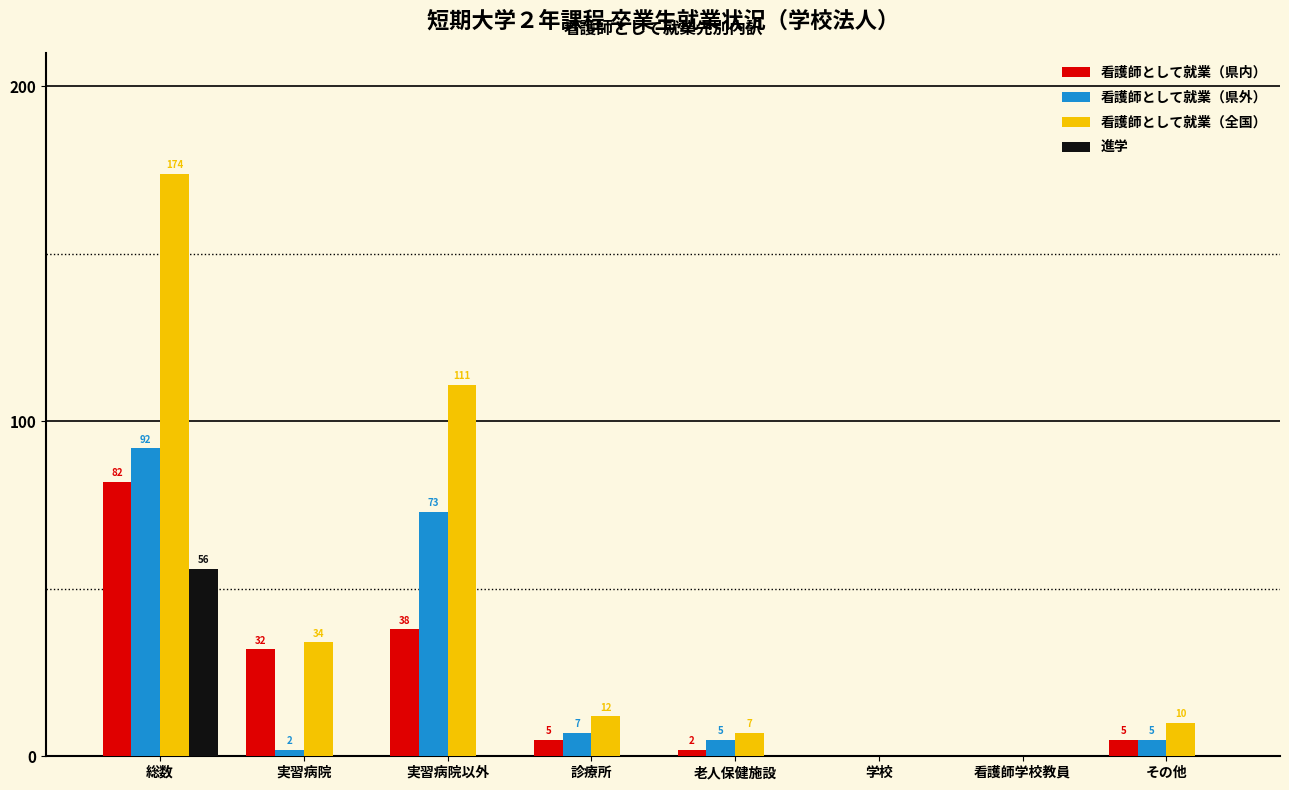

Reading right to left, what are all the values shown in this chart?

看護師として就業（県内）: その他=5	看護師学校教員=0	学校=0	老人保健施設=2	診療所=5	実習病院以外=38	実習病院=32	総数=82
看護師として就業（県外）: その他=5	看護師学校教員=0	学校=0	老人保健施設=5	診療所=7	実習病院以外=73	実習病院=2	総数=92
看護師として就業（全国）: その他=10	看護師学校教員=0	学校=0	老人保健施設=7	診療所=12	実習病院以外=111	実習病院=34	総数=174
進学: その他=0	看護師学校教員=0	学校=0	老人保健施設=0	診療所=0	実習病院以外=0	実習病院=0	総数=56